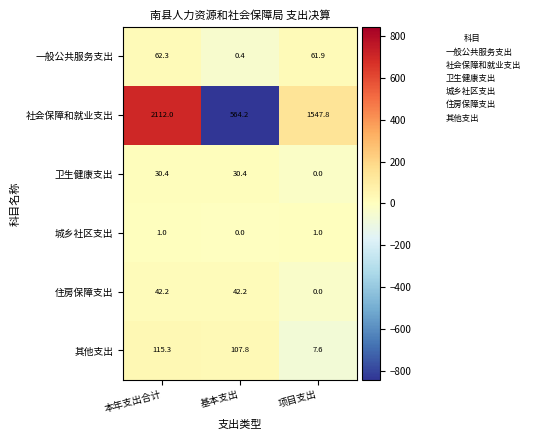

Rank the series by their maximum value, from lowest to highest.

城乡社区支出, 卫生健康支出, 住房保障支出, 一般公共服务支出, 其他支出, 社会保障和就业支出